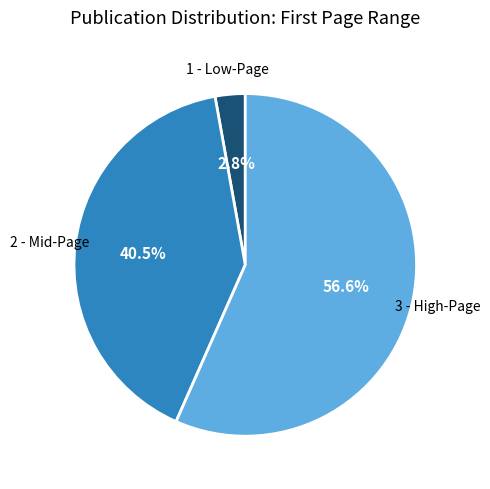

How many segments does this pie chart have?

3